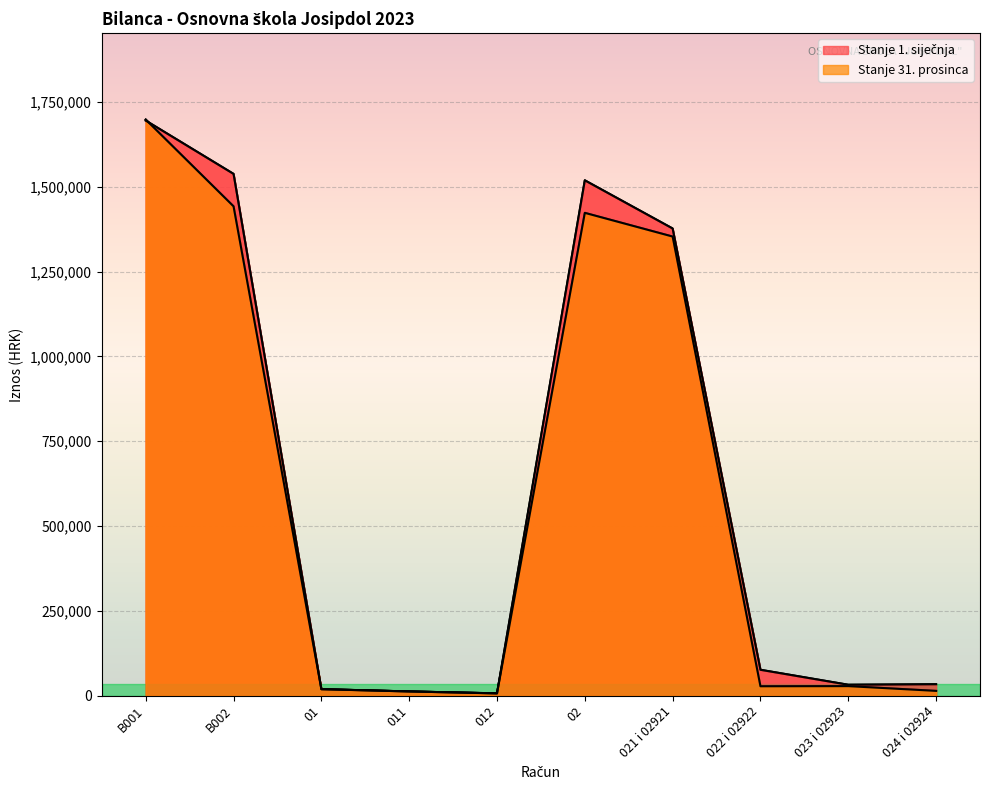

Between 02 and 011, which is larger?

02